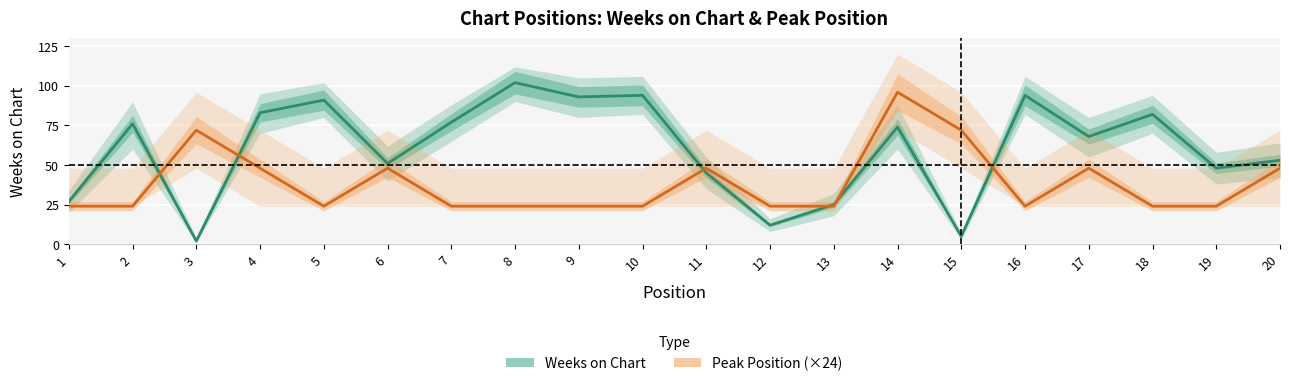

How many distinct data groups are displayed?

2